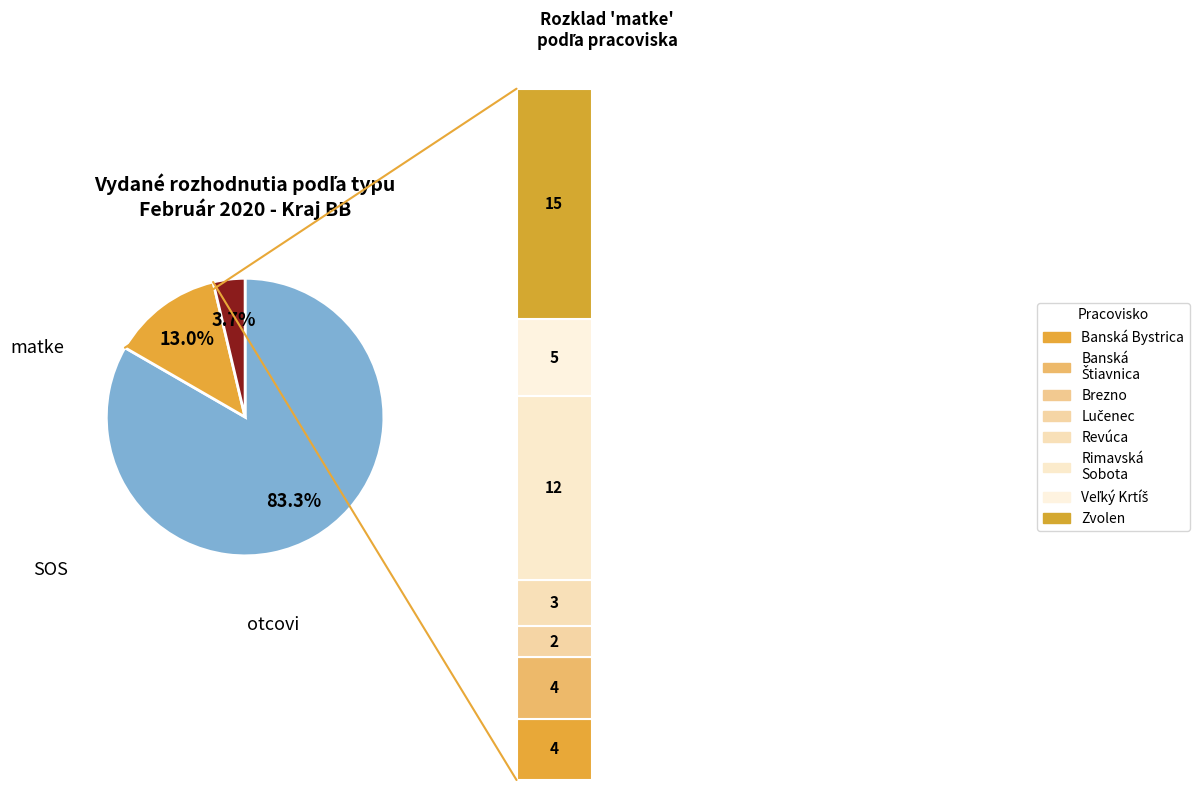

What is the difference between the highest and lowest values at Revúca?

12